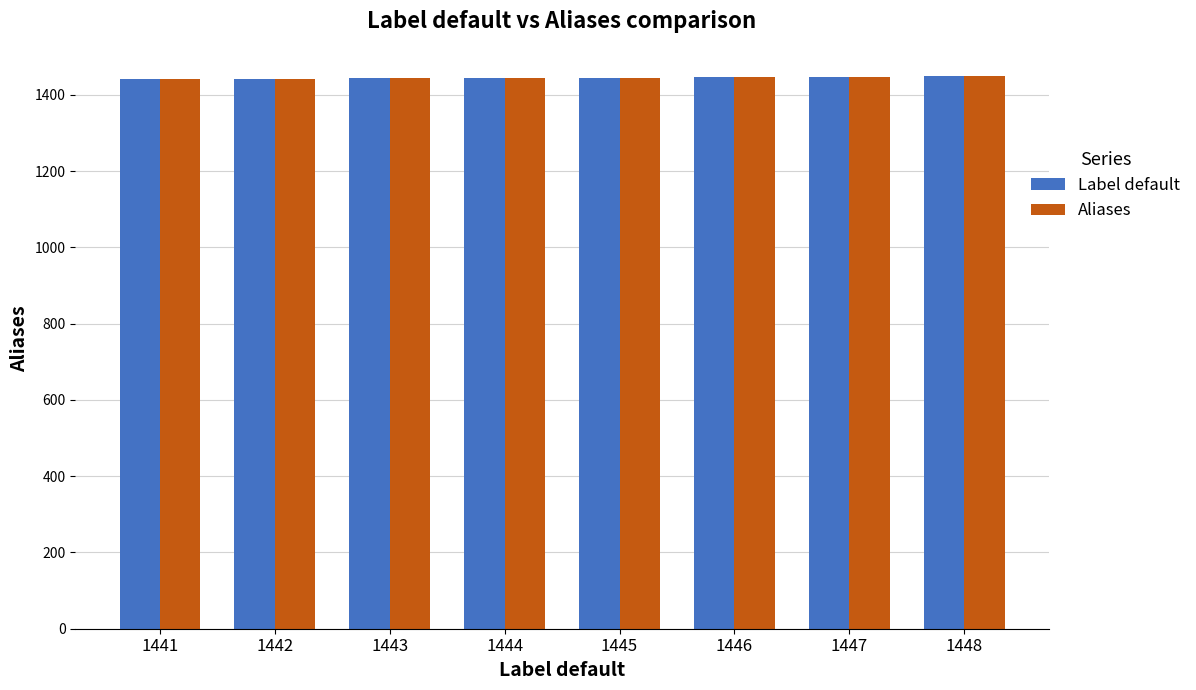

The value of Label default at 1441 is 2178. True or false?

False